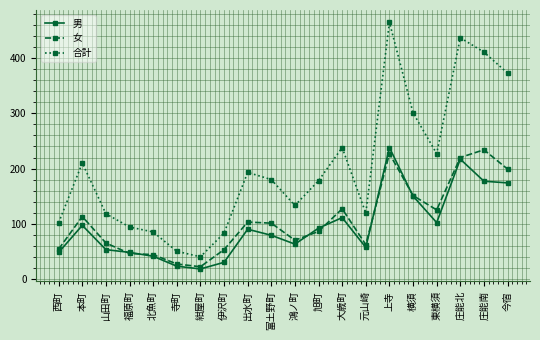

At which category does the chart reach its peak across all series?

上寺